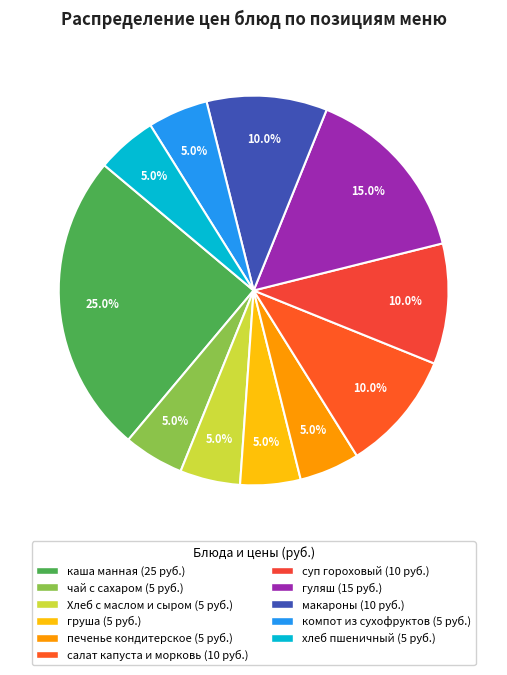

Approximately how many times larger is the value at компот из сухофруктов compared to салат капуста и морковь?

0.5